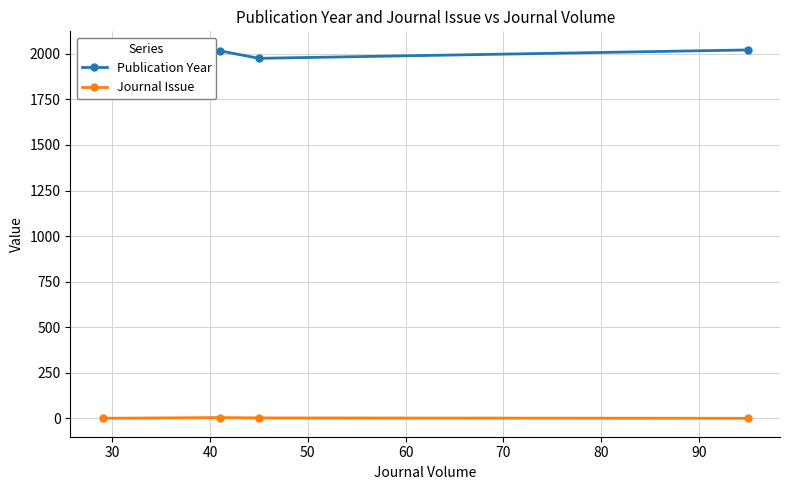

True or false: Journal Issue and Publication Year intersect in this chart.

False